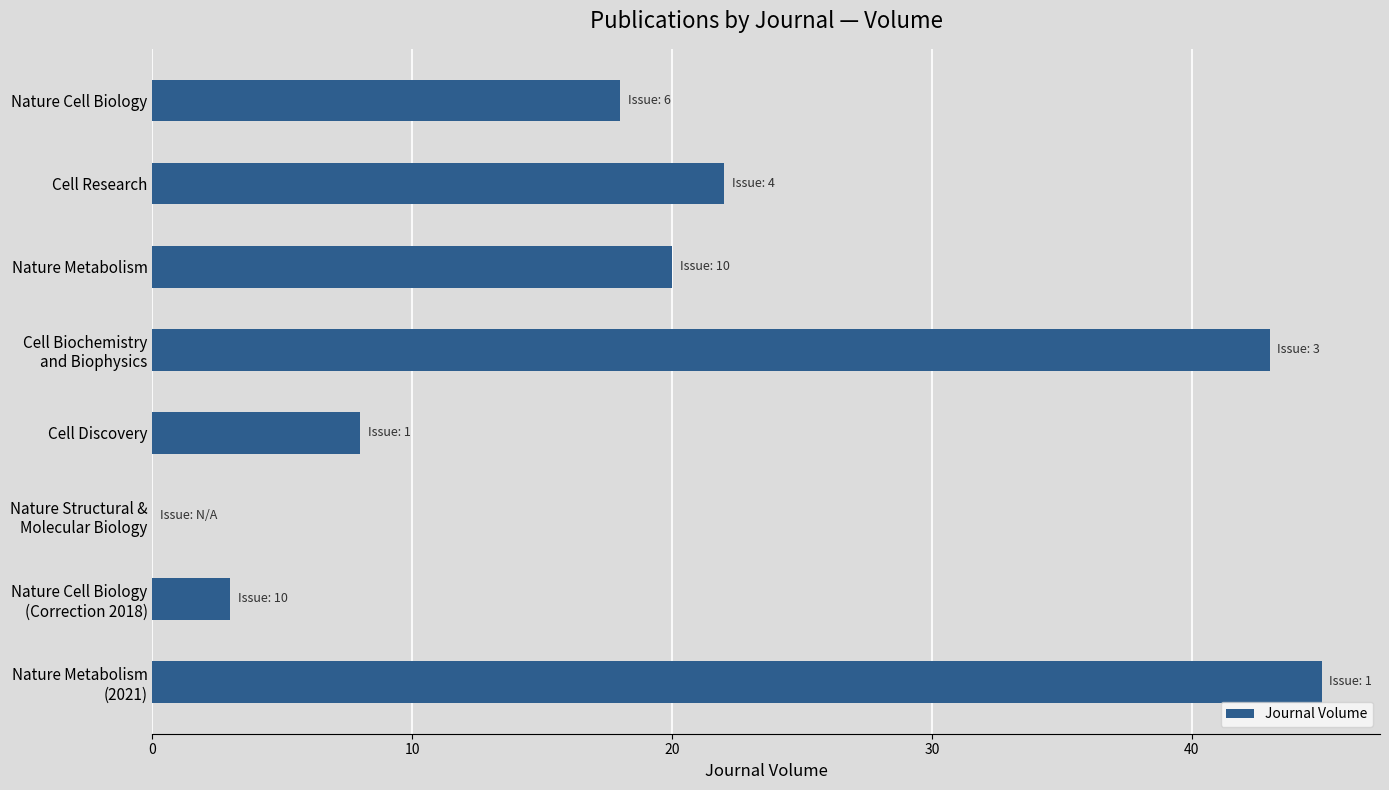

At which category does the chart reach its peak across all series?

Nature Metabolism
(2021)